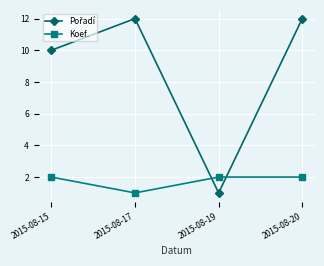

Where is the first local minimum for Koef.?

2015-08-17